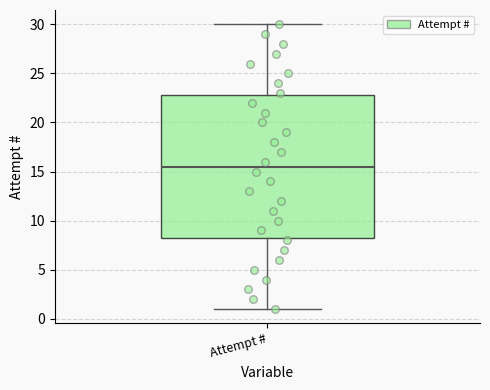

Read this box plot against the y-axis: the position of the median line, the range covered by the box, and the ends of both whiskers. The values are not printed on the chart, so give them approximately, as read against the axis.

median 15.5, box 8.5 to 23.0, whiskers 1.0 to 30.0